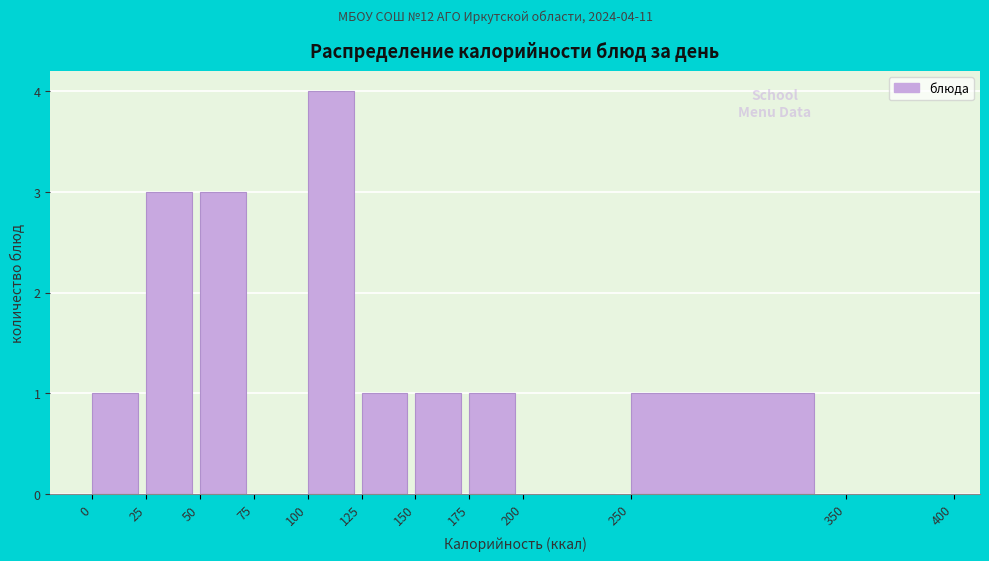

Over which range of the x-axis is the bar tallest?

100 to 125